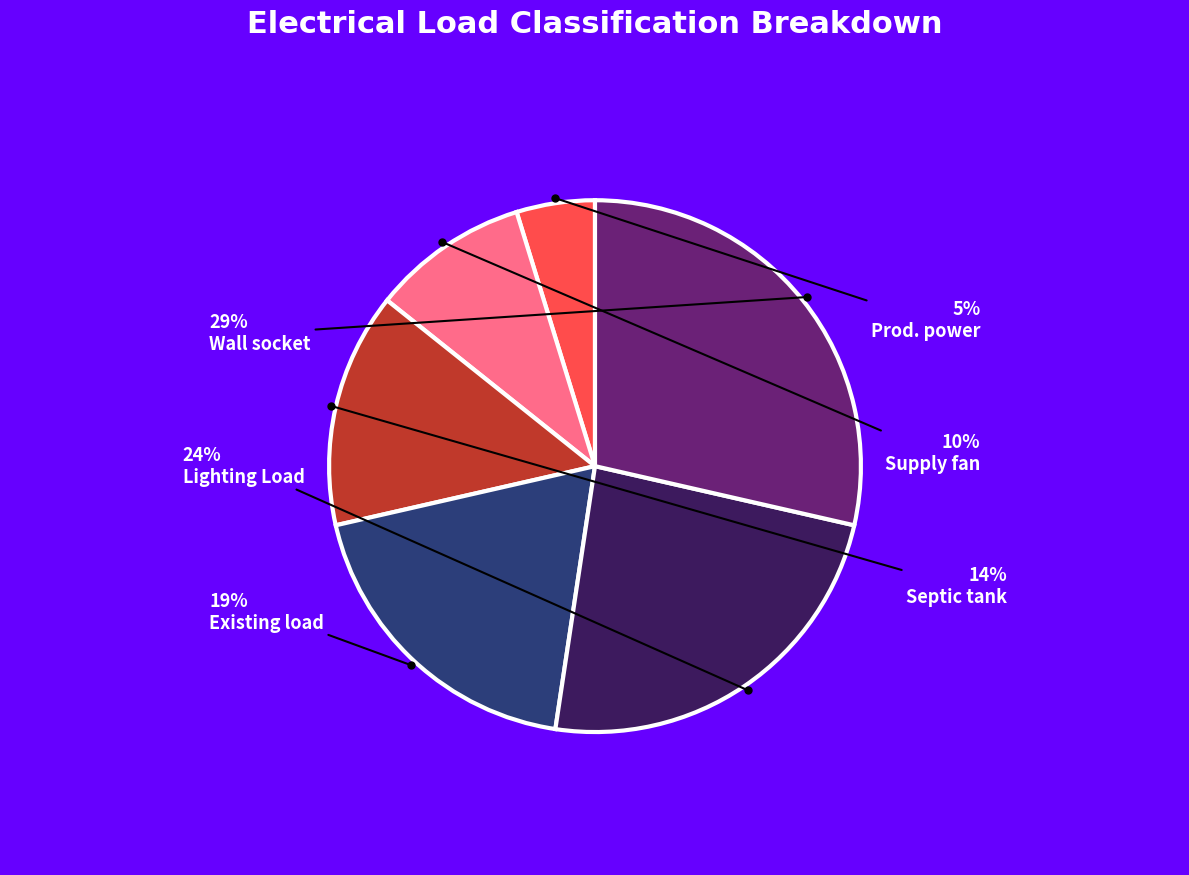

What percentage is the Prod. power slice, to the nearest percent?

5%